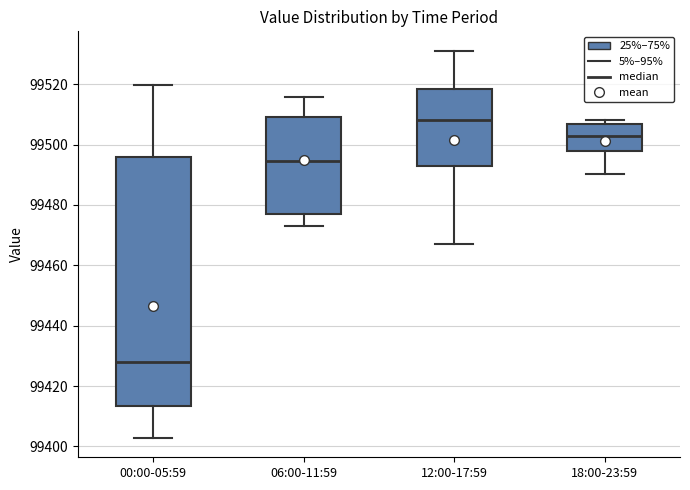

Reading left to right, read every box against the y-axis: the position of its median line, the range the box covers, and the ends of its whiskers. The values are not printed on the chart, so give them approximately, as read against the axis.

00:00-05:59: median 99428, box 99414 to 99496, whiskers 99402 to 99520
06:00-11:59: median 99494, box 99476 to 99510, whiskers 99472 to 99516
12:00-17:59: median 99508, box 99492 to 99518, whiskers 99468 to 99532
18:00-23:59: median 99502, box 99498 to 99506, whiskers 99490 to 99508